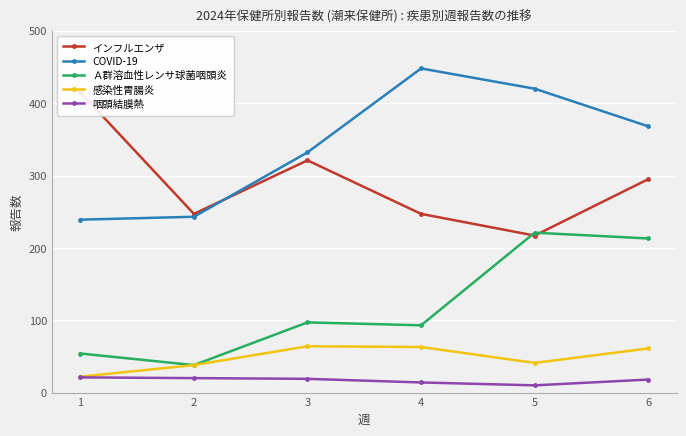

True or false: COVID-19 has more than 2 interior local peaks.

False